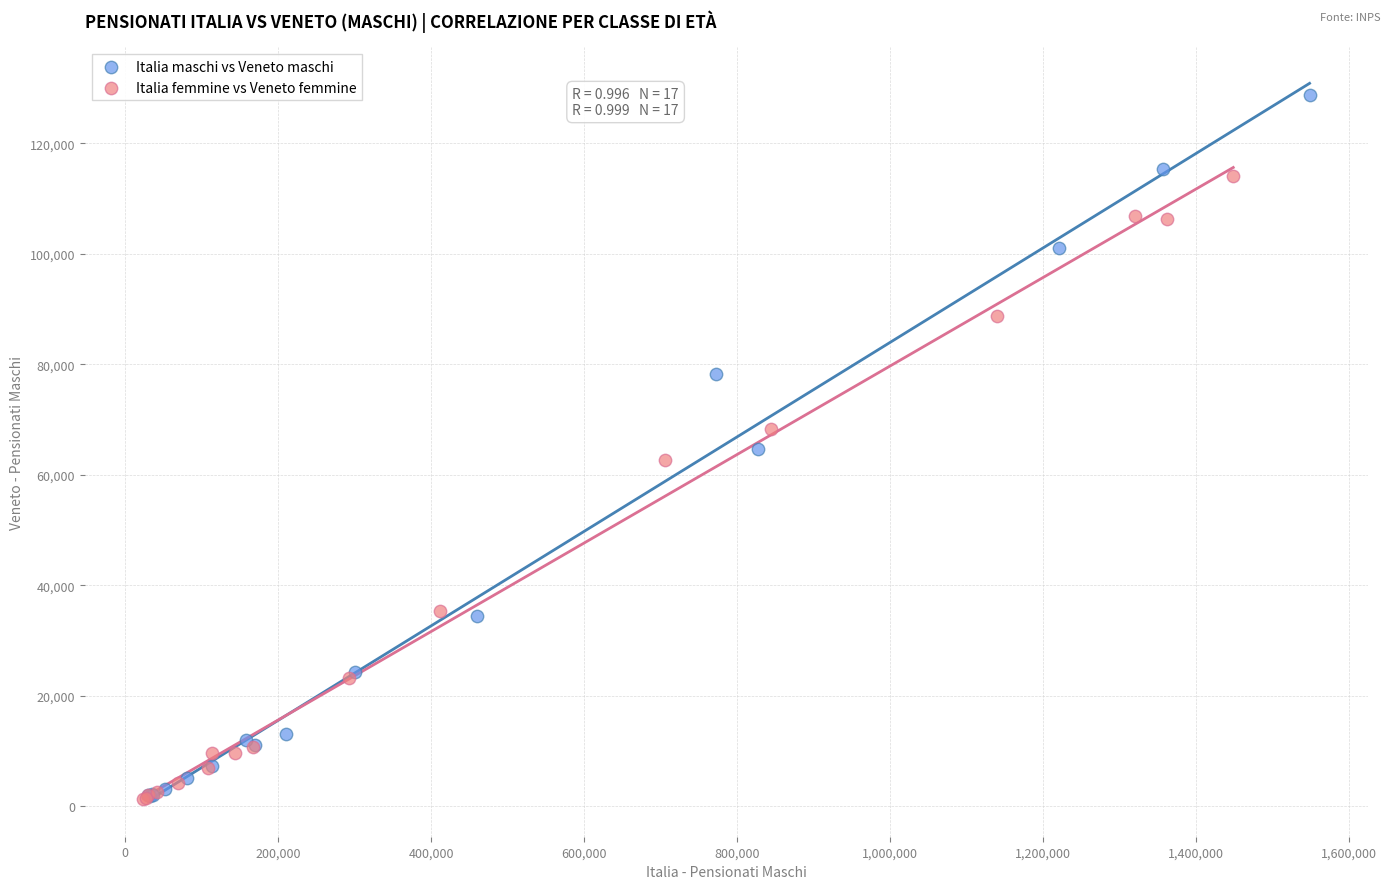

Which series has the widest spread of Y values?

Italia maschi vs Veneto maschi